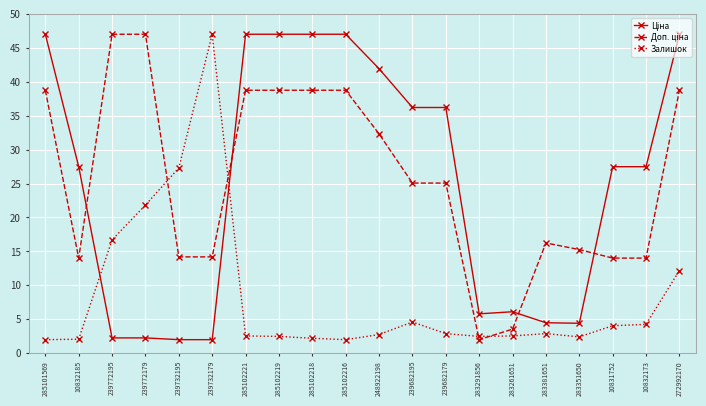

What is the spread (max minus min) of values at 10831752?

23.4